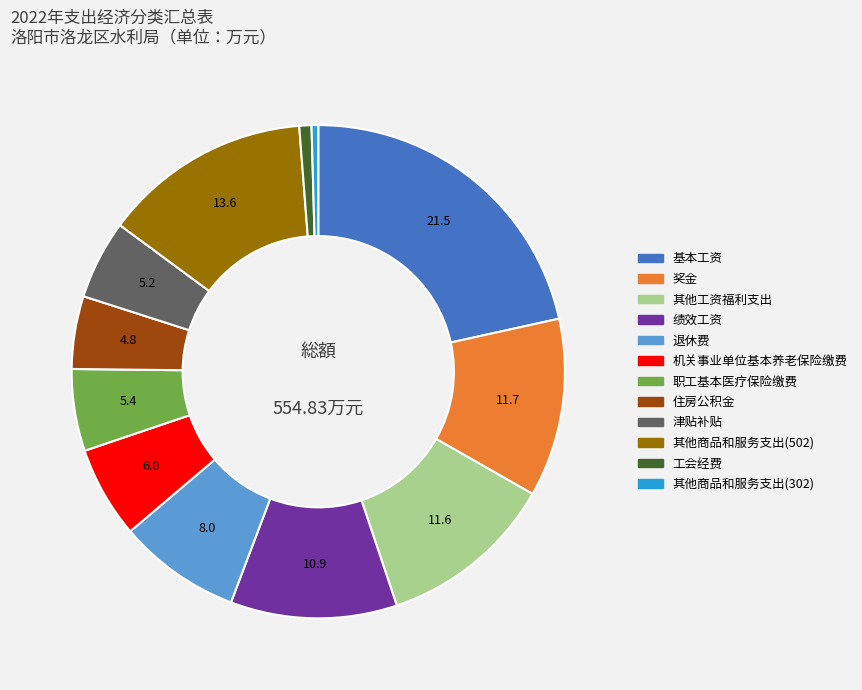

True or false: 津贴补贴 accounts for 1% of the total.

False